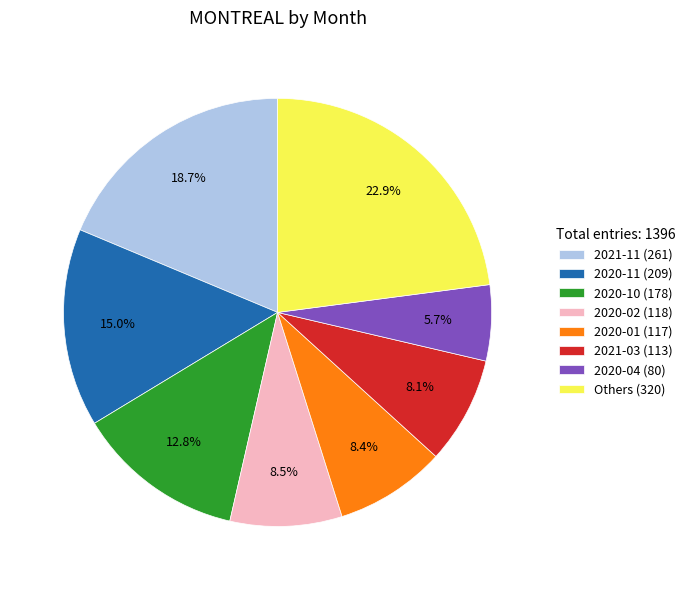

Which slice is the smallest?

2020-04 (80)